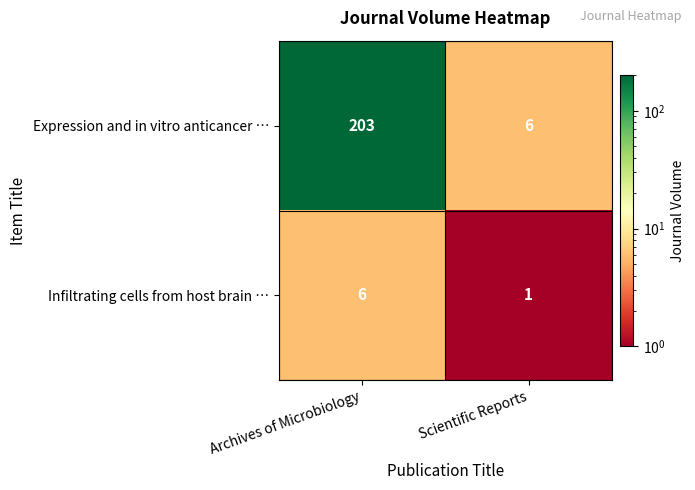

Between Archives of Microbiology and Scientific Reports, which series saw the biggest shift?

Expression and in vitro anticancer …